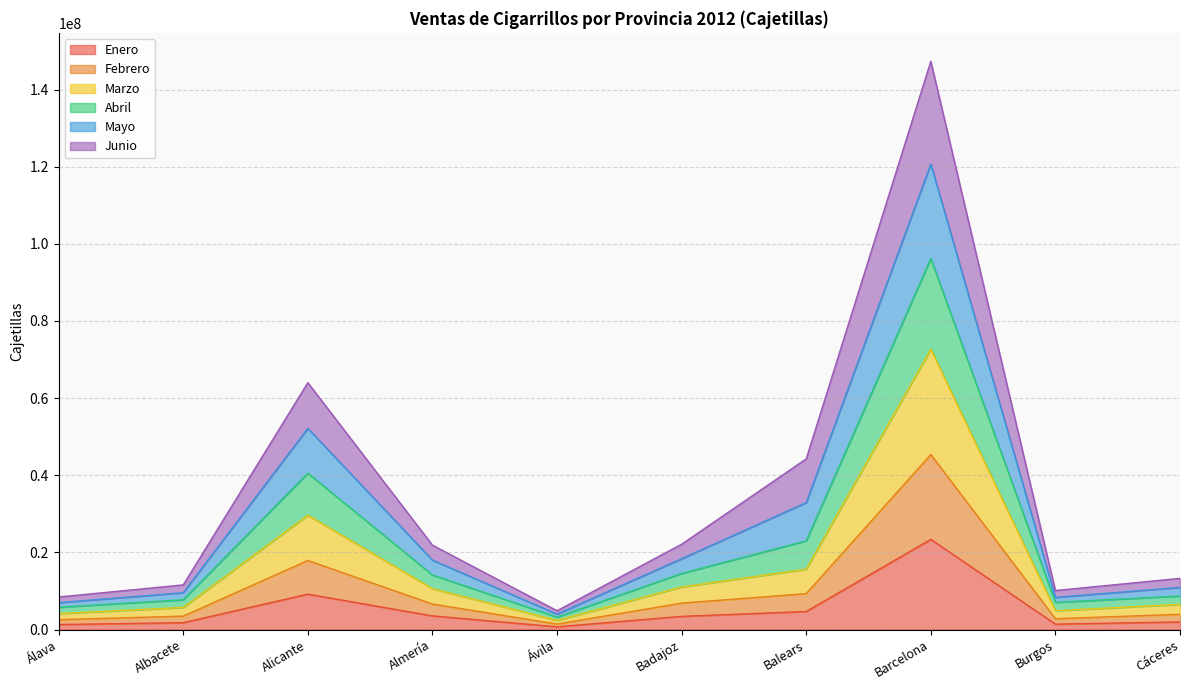

What is the difference between the highest and lowest values at Cáceres?

11287781